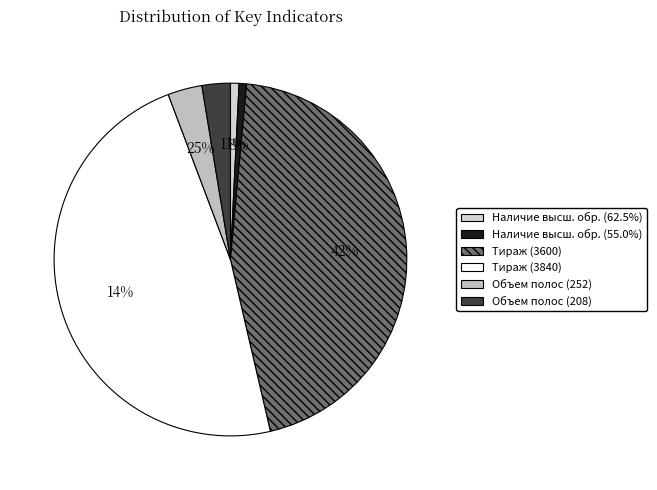

Does 252.0 account for over 50% of the chart?

No